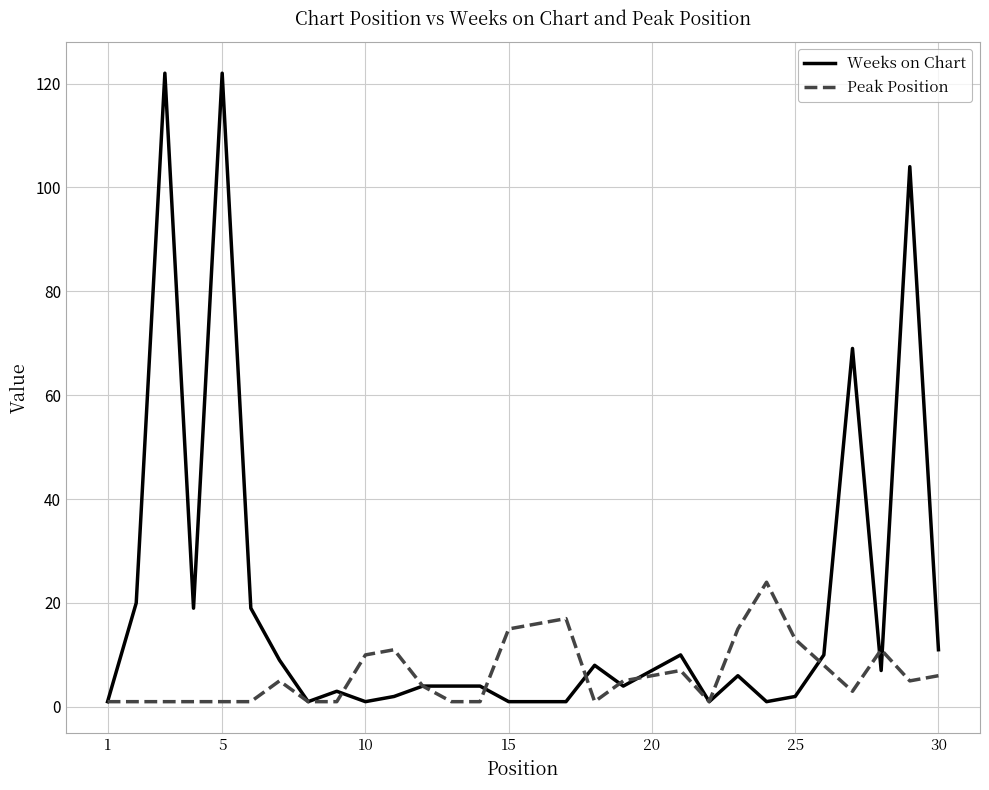

Which series has the widest spread of values?

Weeks on Chart